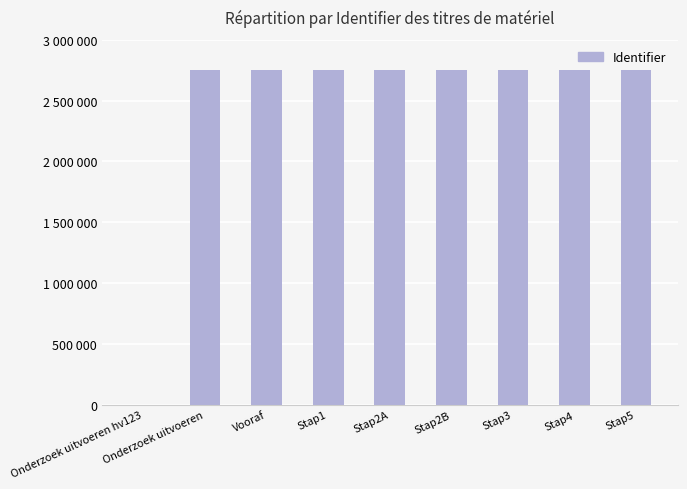

Approximately how many times larger is the value at Onderzoek uitvoeren compared to Stap5?

1.0